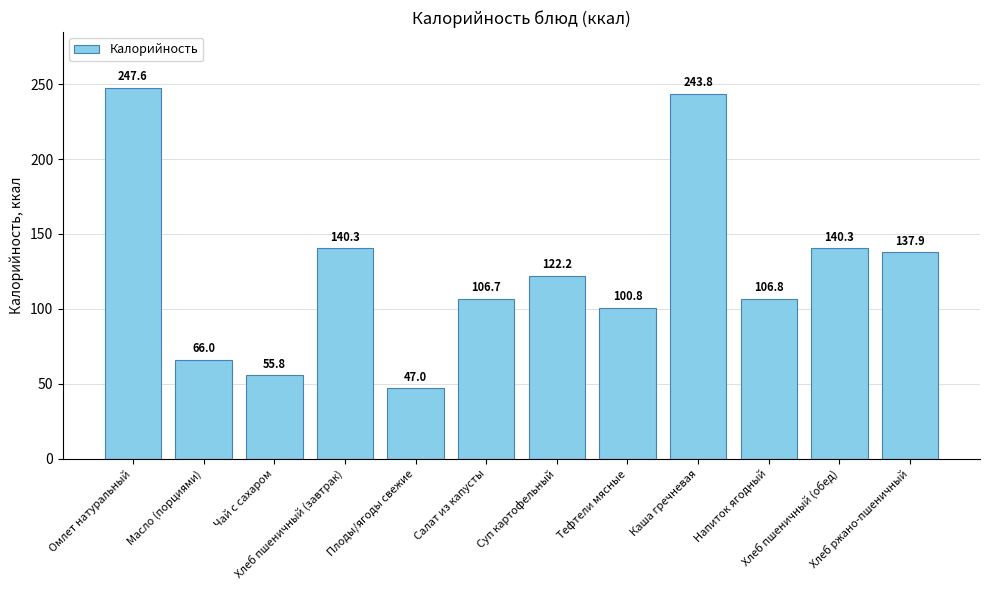

What is the difference between the maximum and second lowest values?

191.8